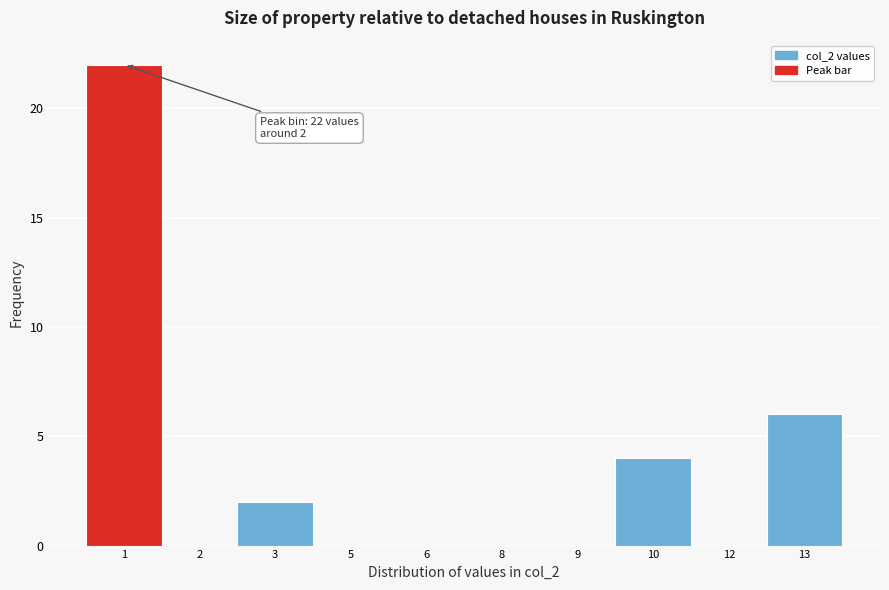

Reading right to left, what are all the values shown in this chart?

13=6	12=0	10=4	9=0	8=0	6=0	5=0	3=2	2=0	1=22